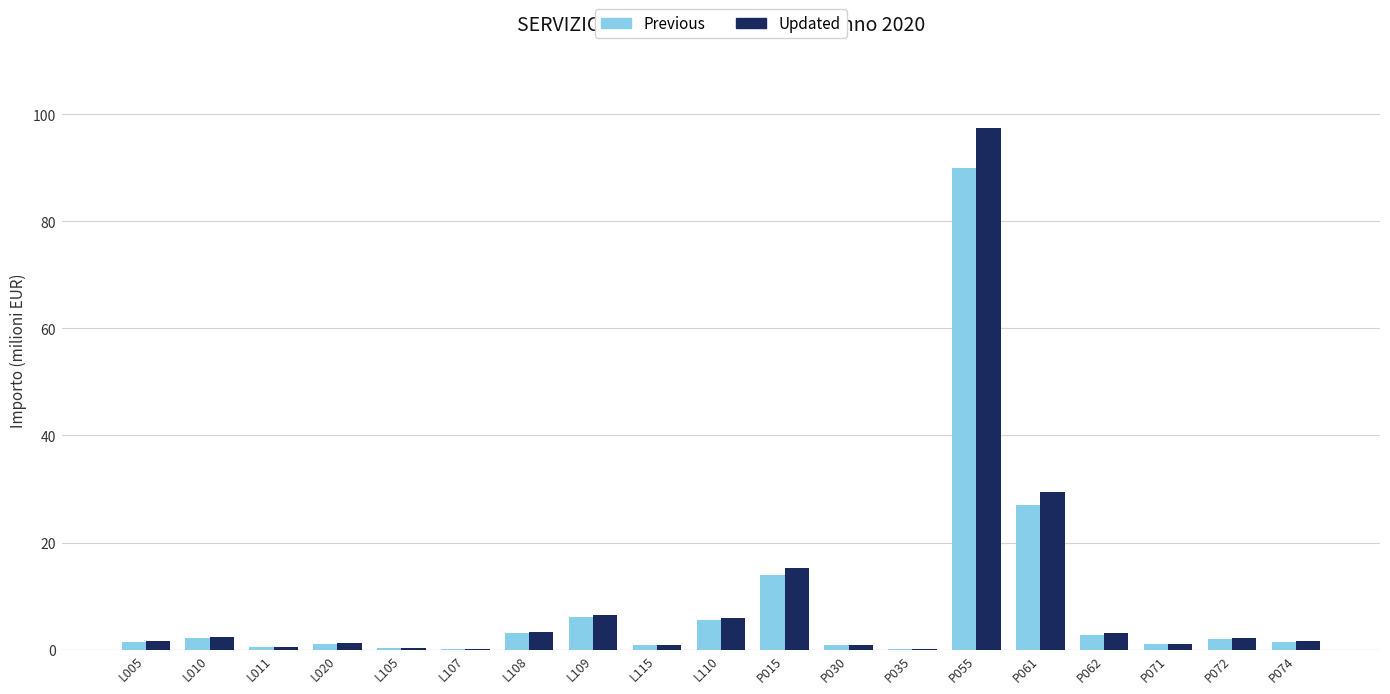

At which category is the sum across all series the highest?

P055